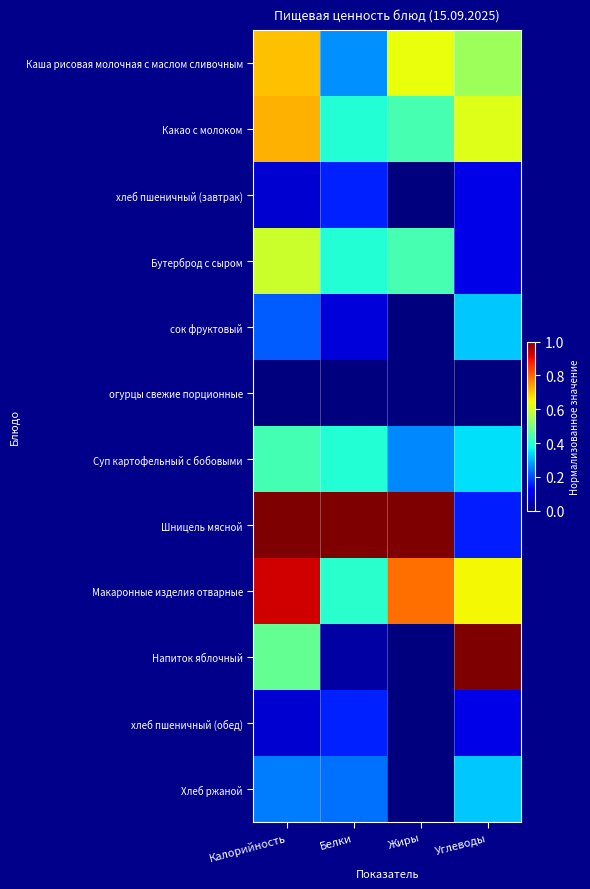

Reading left to right, list all the values displayed in this chart.

Каша рисовая молочная с маслом сливочным: Калорийность=0.7	Белки=0.3	Жиры=0.6	Углеводы=0.5
Какао с молоком: Калорийность=0.7	Белки=0.4	Жиры=0.4	Углеводы=0.6
хлеб пшеничный (завтрак): Калорийность=0.1	Белки=0.2	Жиры=0.0	Углеводы=0.1
Бутерброд с сыром: Калорийность=0.6	Белки=0.4	Жиры=0.4	Углеводы=0.1
сок фруктовый: Калорийность=0.2	Белки=0.1	Жиры=0.0	Углеводы=0.3
огурцы свежие порционные: Калорийность=0.0	Белки=0.0	Жиры=0.0	Углеводы=0.0
Суп картофельный с бобовыми: Калорийность=0.4	Белки=0.4	Жиры=0.3	Углеводы=0.3
Шницель мясной: Калорийность=1.0	Белки=1.0	Жиры=1.0	Углеводы=0.2
Макаронные изделия отварные: Калорийность=0.9	Белки=0.4	Жиры=0.8	Углеводы=0.6
Напиток яблочный: Калорийность=0.5	Белки=0.0	Жиры=0.0	Углеводы=1.0
хлеб пшеничный (обед): Калорийность=0.1	Белки=0.2	Жиры=0.0	Углеводы=0.1
Хлеб ржаной: Калорийность=0.2	Белки=0.2	Жиры=0.0	Углеводы=0.3